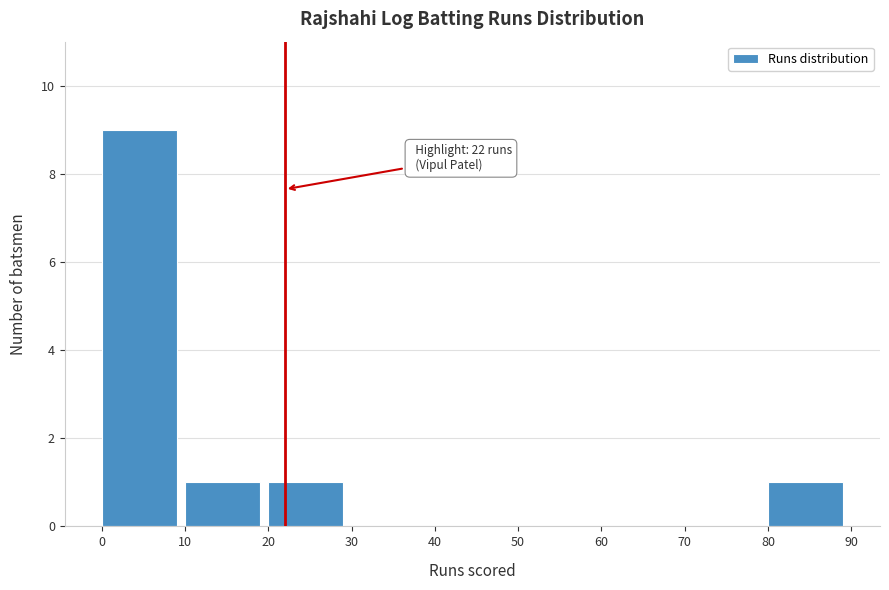

Which range on the x-axis has the tallest bar?

0 to 10